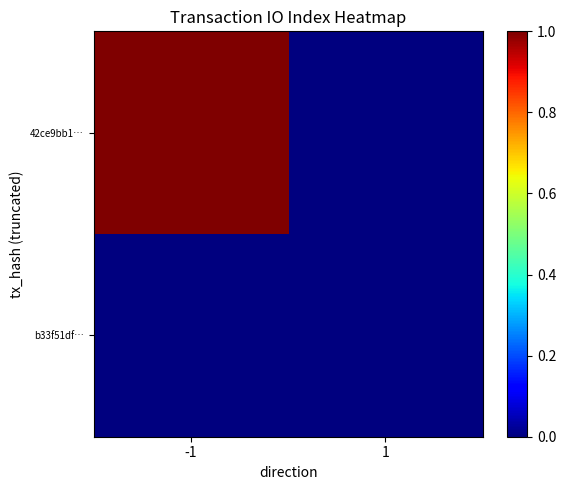

List the series in order of their overall mean, highest first.

42ce9bb1…, b33f51df…